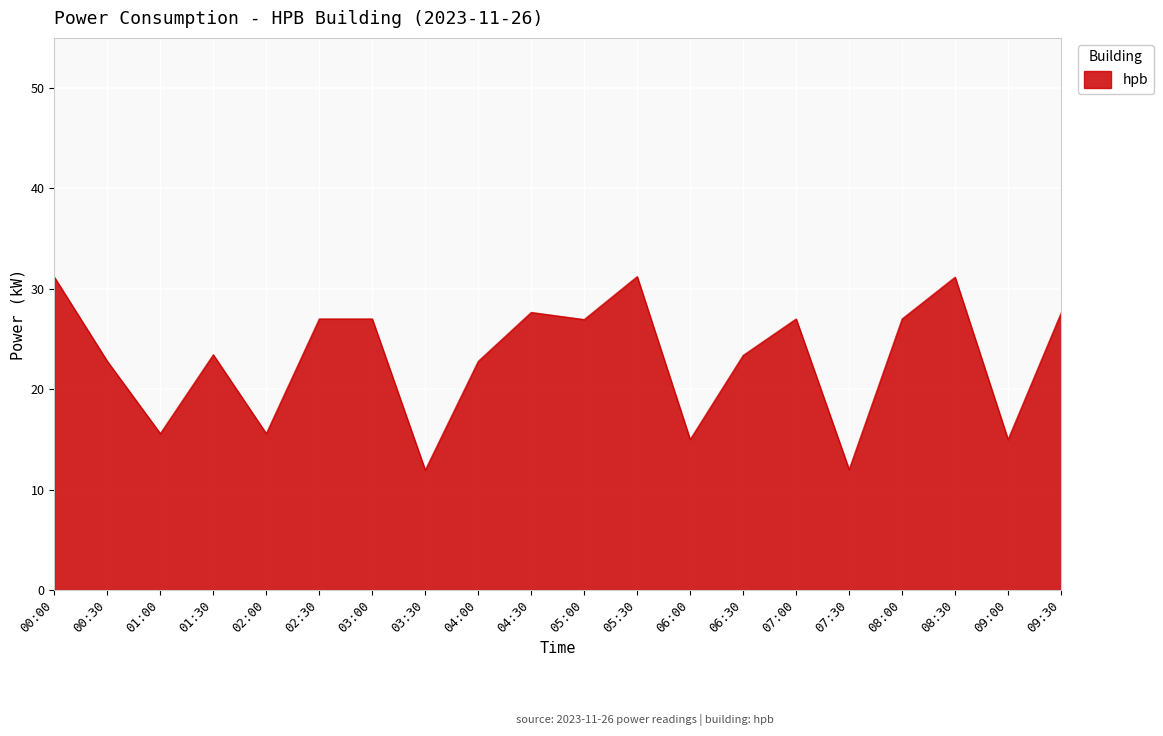

The chart shows a value of 27.7 at 04:30. True or false?

True